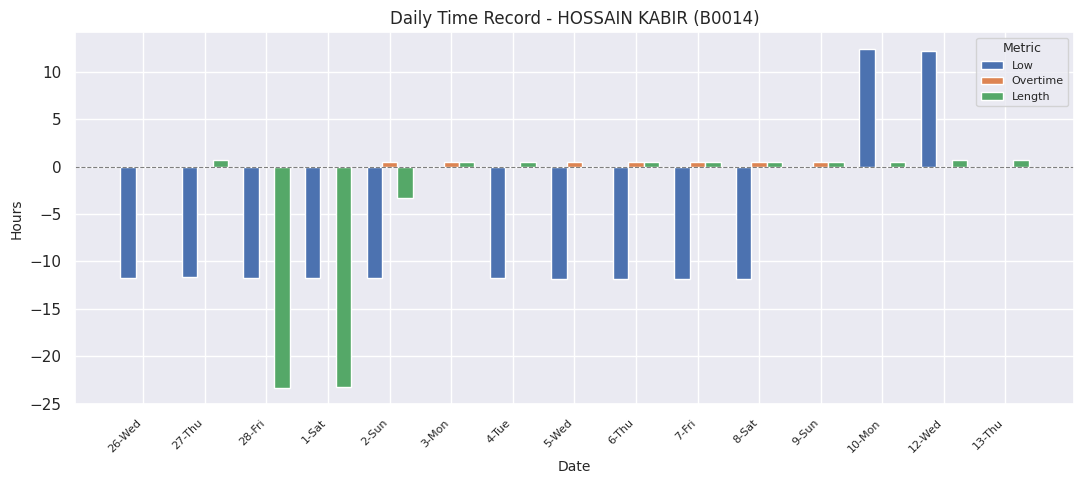

Which series changed the most between 12-Wed and 13-Thu?

Low